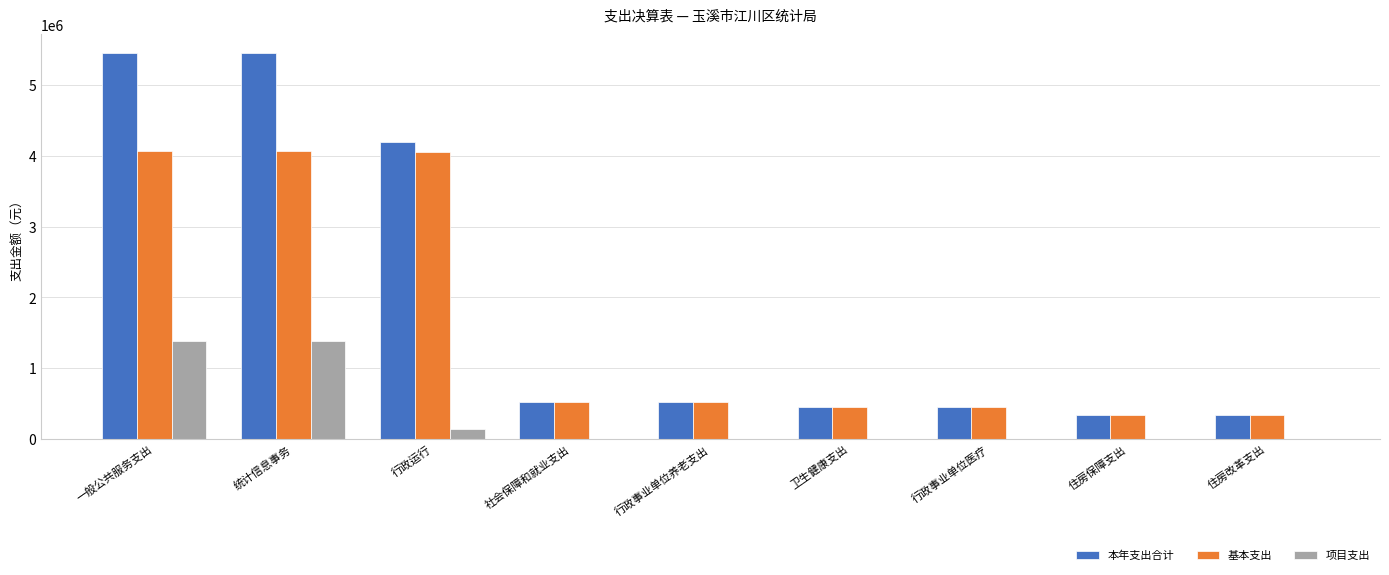

What is the maximum value shown in the chart?

5446398.0